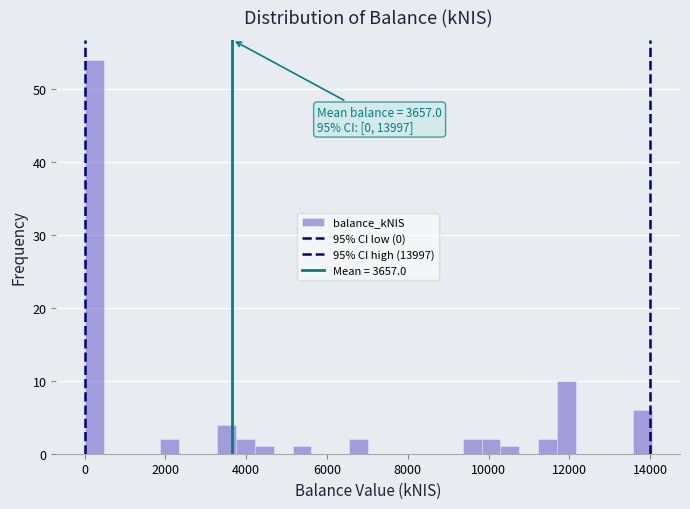

Read against the x-axis, roughly where is the centre of the tallest bar?

200